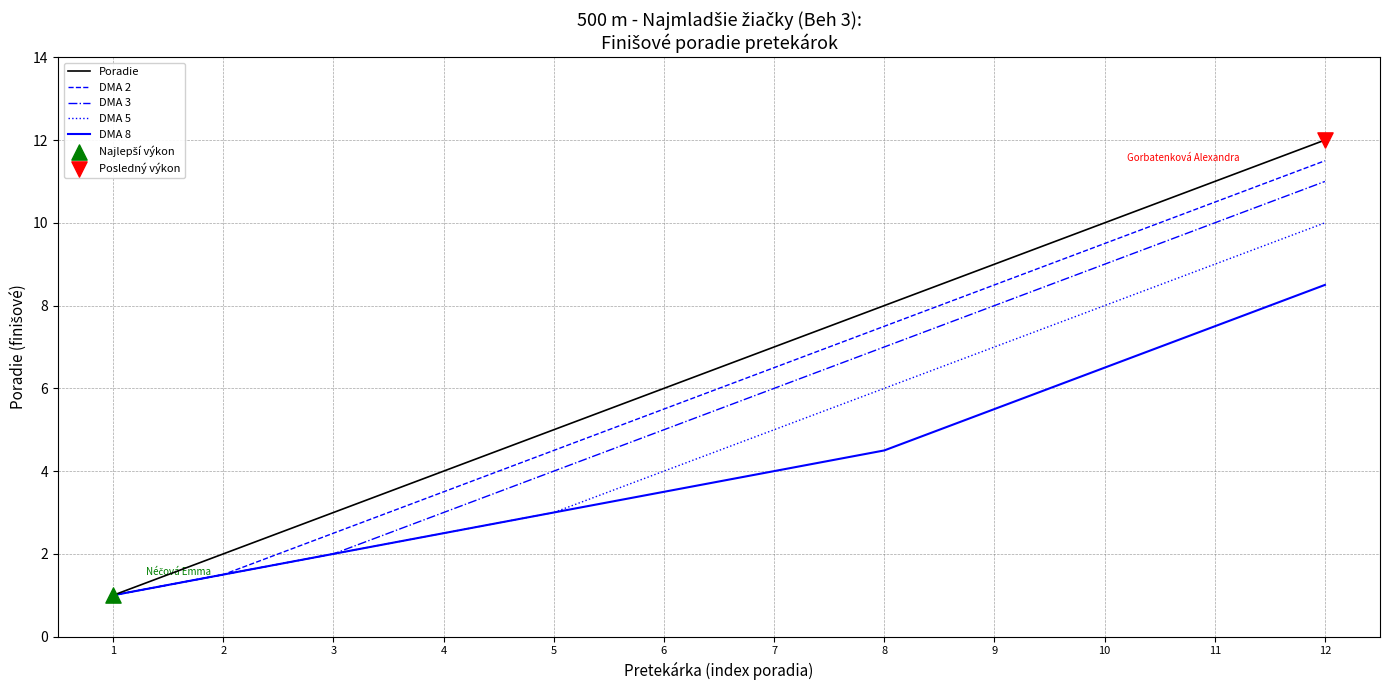

List the series in order of their overall mean, highest first.

Poradie, DMA 2, DMA 3, DMA 5, DMA 8